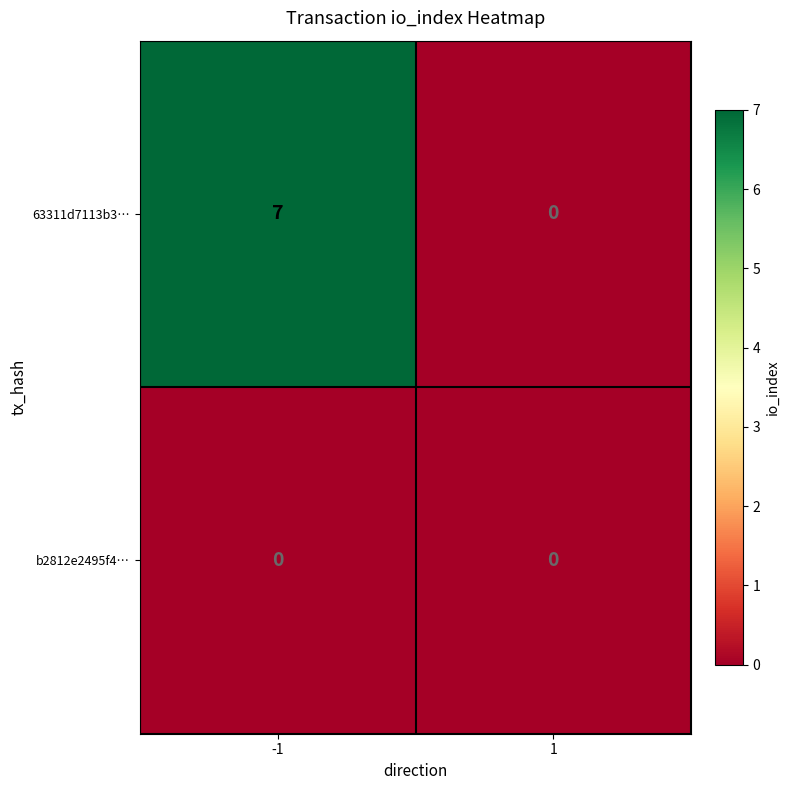

Count the number of data series in this chart.

2